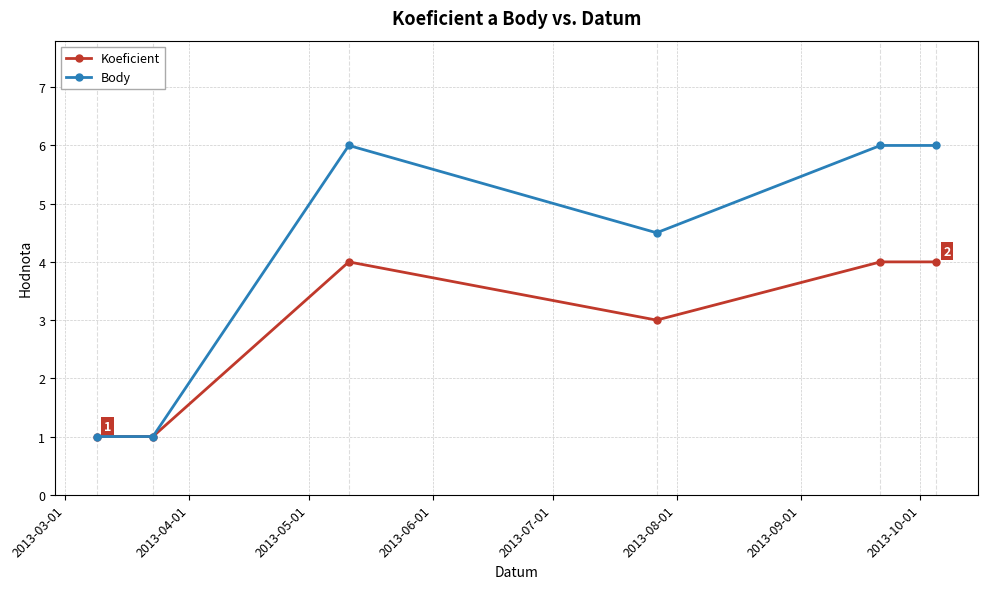

What is the value of the Body point at the 1st from the left?

1.0